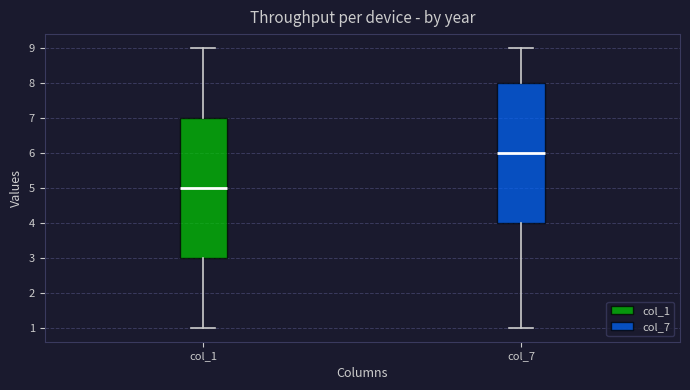

Which box has the highest median line?

col_7